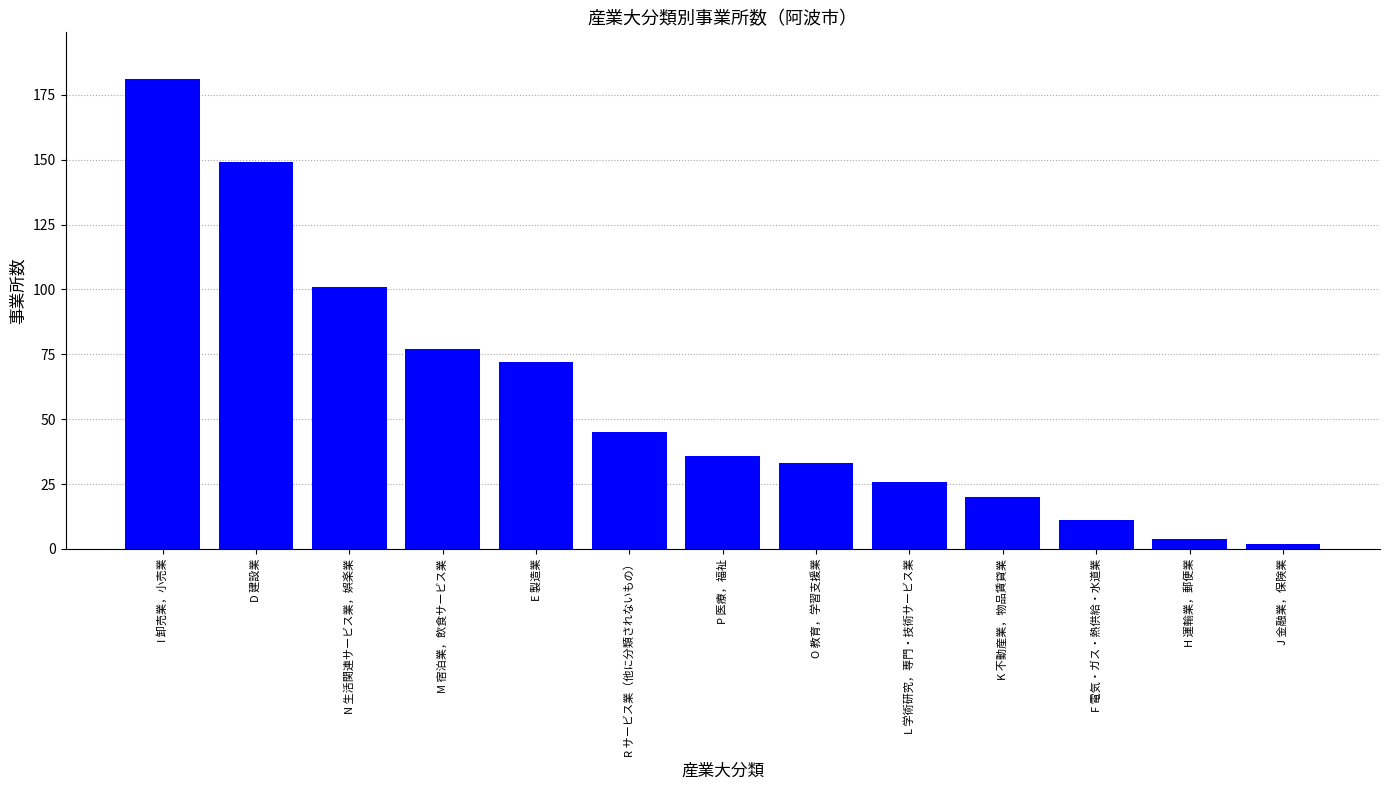

Reading left to right, what are all the values shown in this chart?

I 卸売業，小売業=181	D 建設業=149	N 生活関連サービス業，娯楽業=101	M 宿泊業，飲食サービス業=77	E 製造業=72	R サービス業（他に分類されないもの）=45	P 医療，福祉=36	O 教育，学習支援業=33	L 学術研究，専門・技術サービス業=26	K 不動産業，物品賃貸業=20	F 電気・ガス・熱供給・水道業=11	H 運輸業，郵便業=4	J 金融業，保険業=2